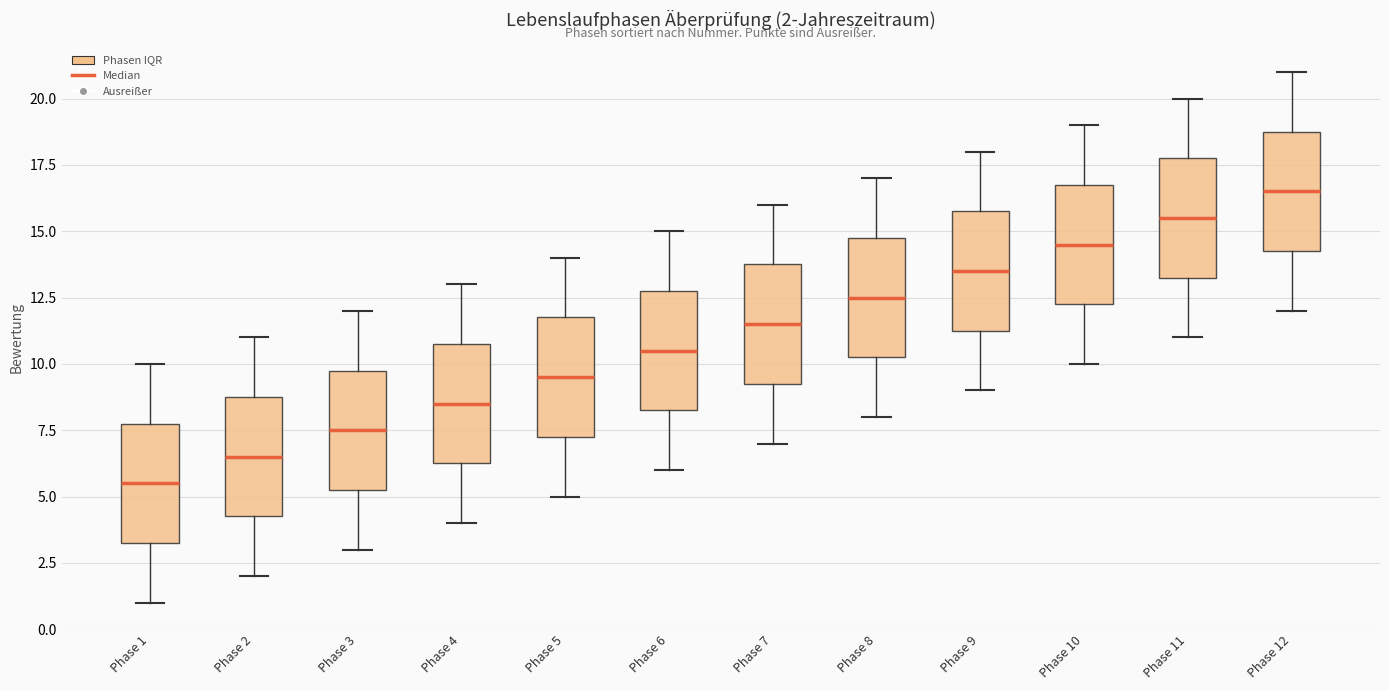

Which box has the lowest median line?

Phase 1